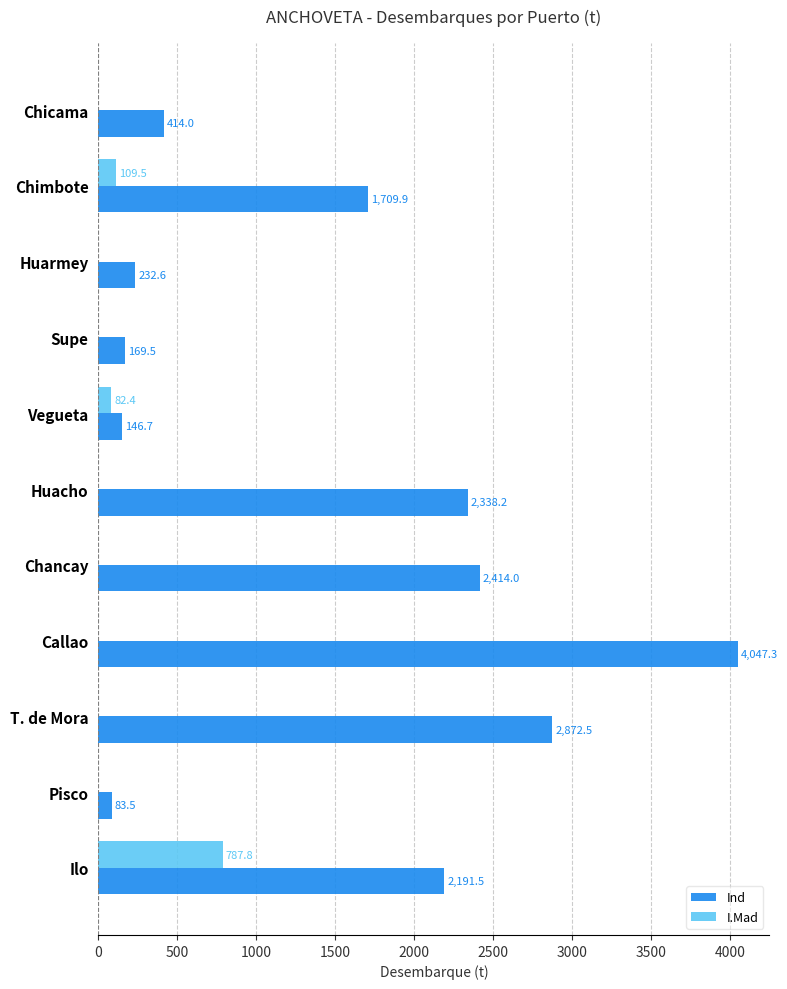

What is the highest value of the I.Mad series?

787.8